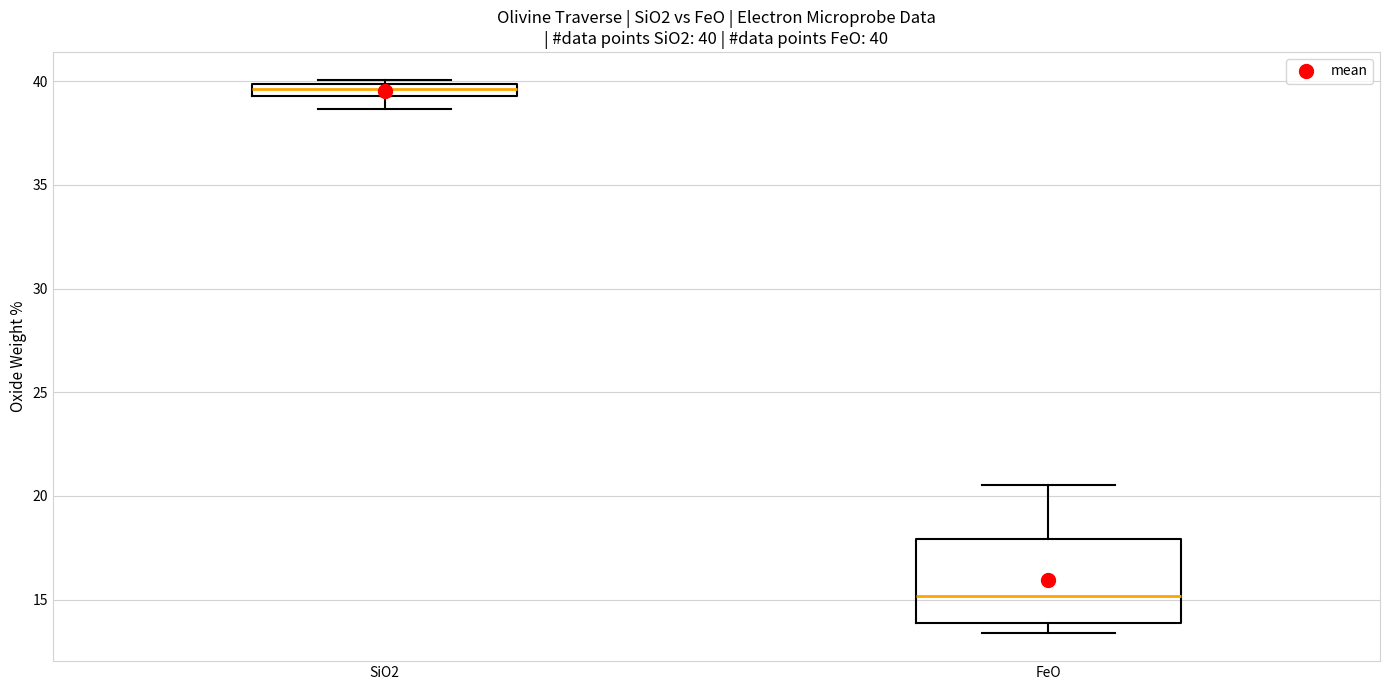

Which box has the highest median line?

SiO2